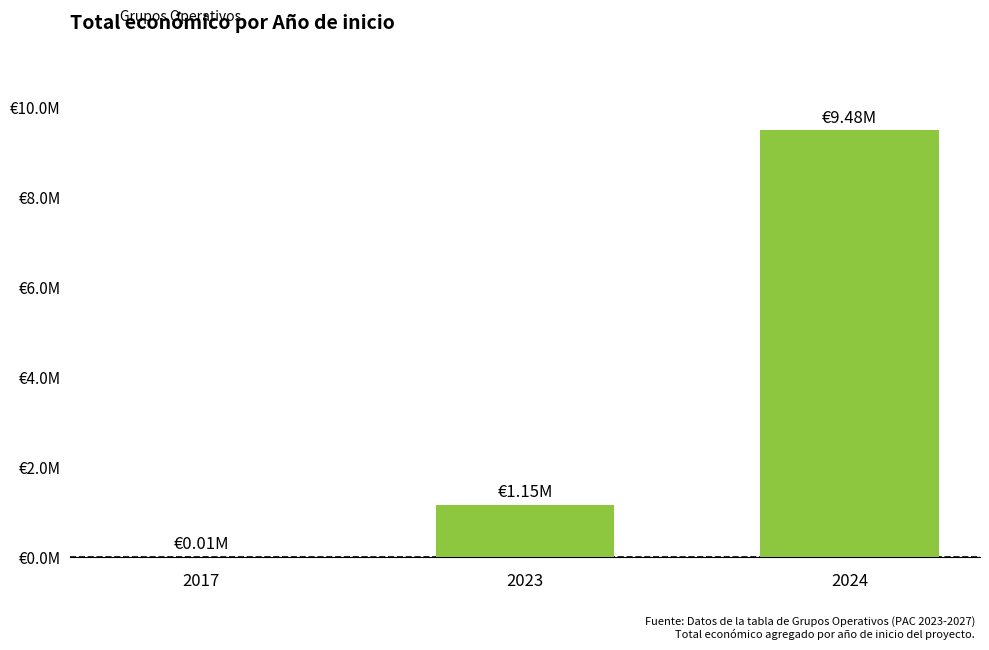

Reading left to right, what are all the values shown in this chart?

5000	1150105	9475875